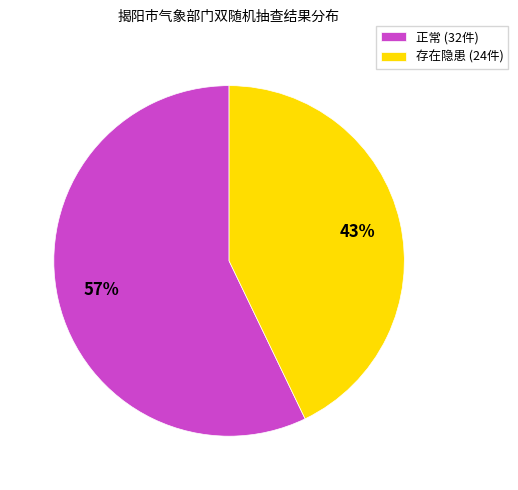

What percentage is the 正常 slice, to the nearest percent?

57%